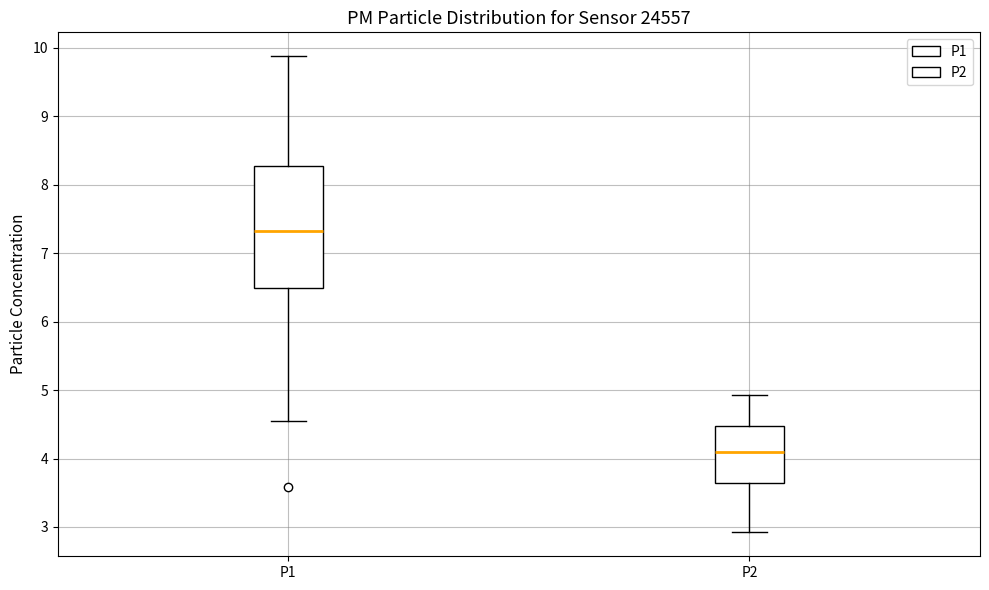

Comparing the boxes themselves (not the whiskers), which one is the tallest?

P1